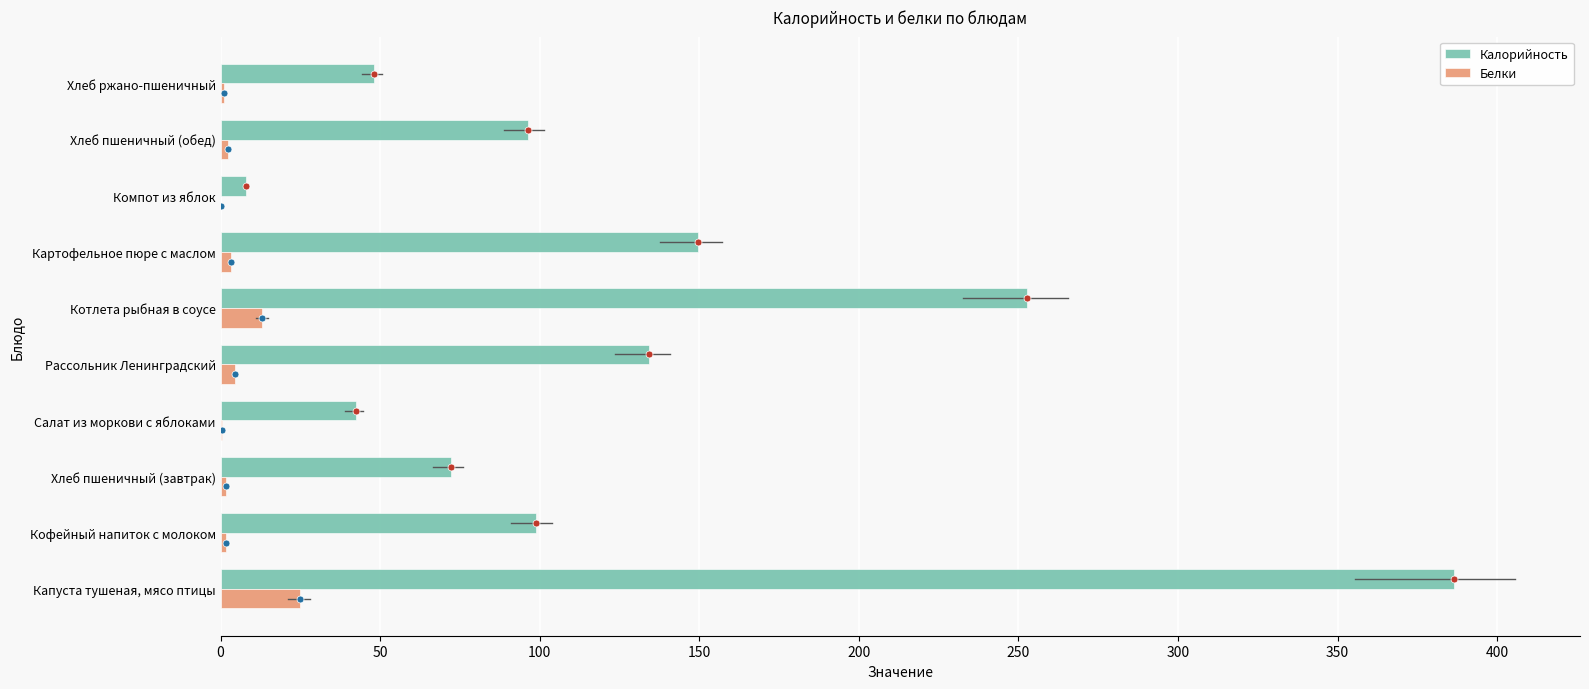

Between Котлета рыбная в соусе and Хлеб пшеничный (обед), which series saw the biggest shift?

Калорийность